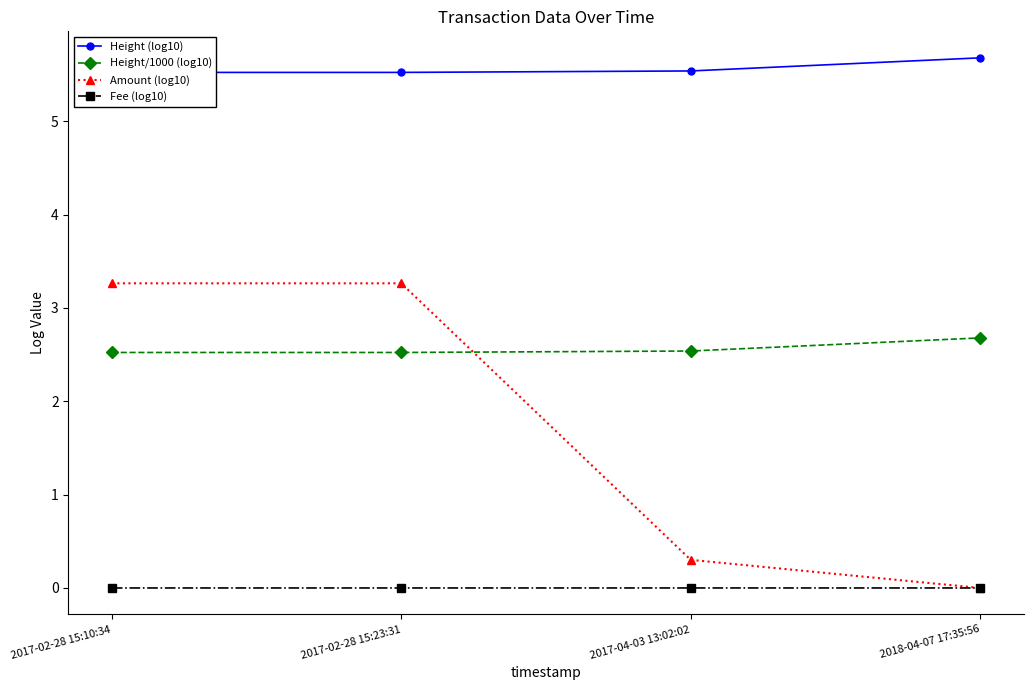

At which label does Amount (log10) first exceed 3?

2017-02-28 15:10:34